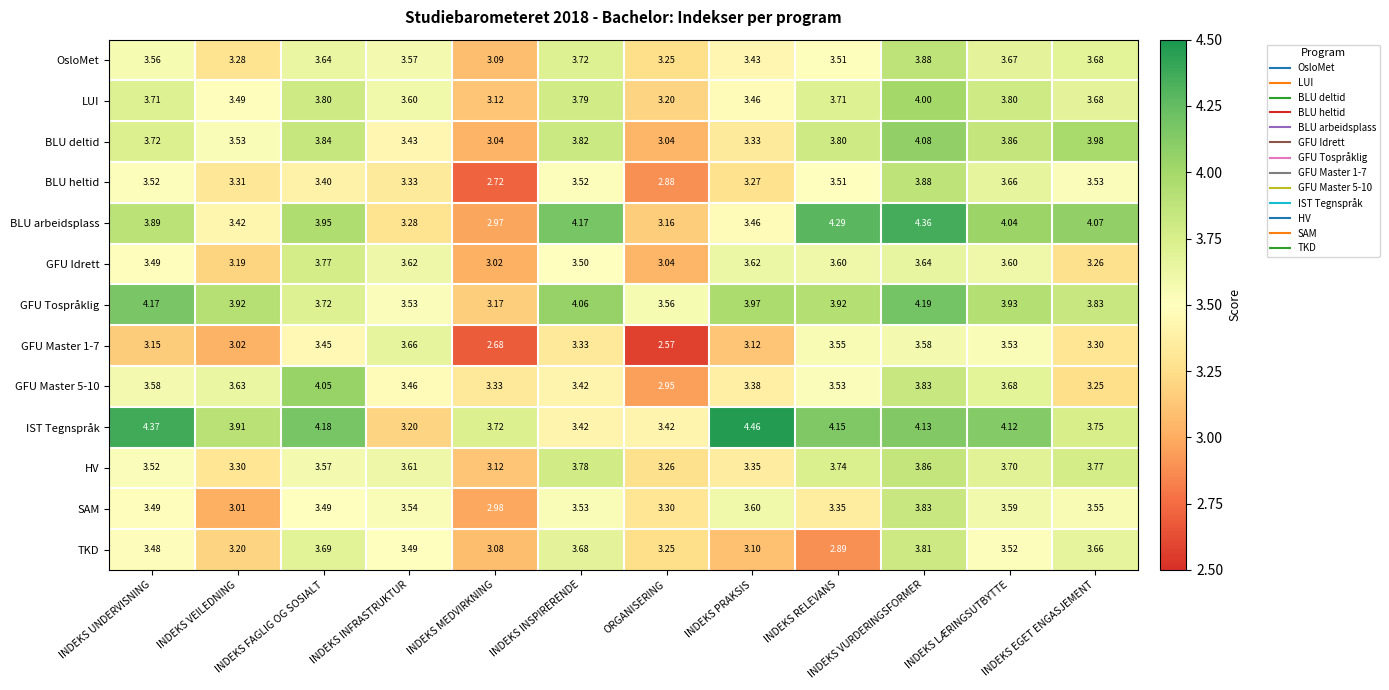

At which category does the chart reach its peak across all series?

INDEKS PRAKSIS